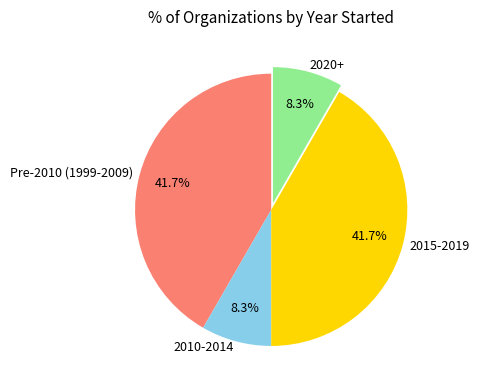

Do 2015-2019 and Pre-2010 (1999-2009) together represent more than half of the pie?

Yes